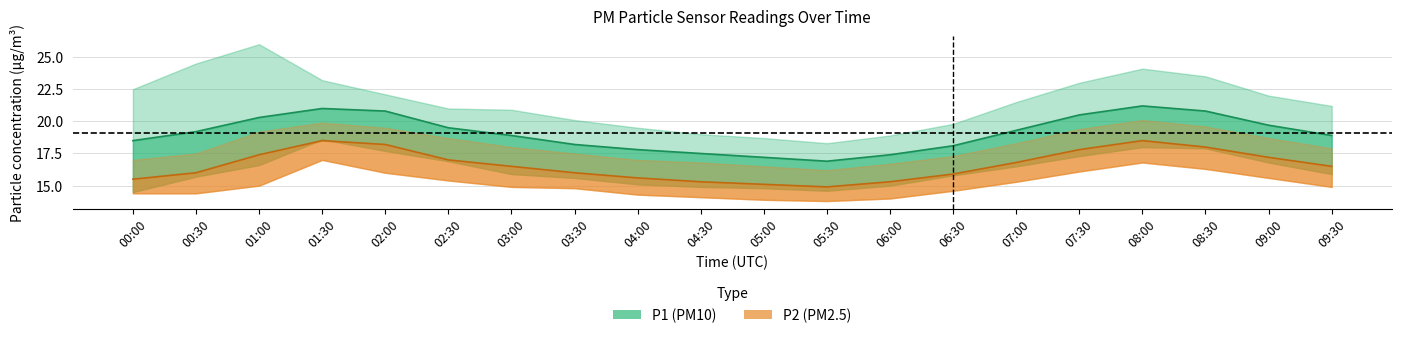

What is the difference between the second highest and second lowest values in the P1_upper series?

5.8